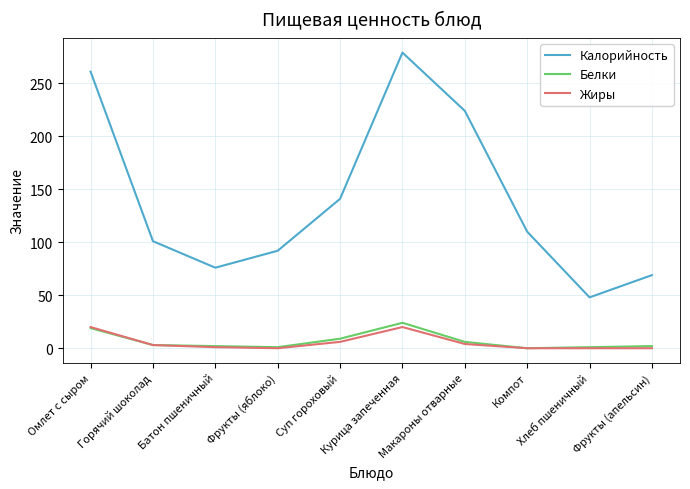

Is the value of Калорийность at Фрукты (яблоко) greater than the value of Жиры at Курица запеченная?

Yes